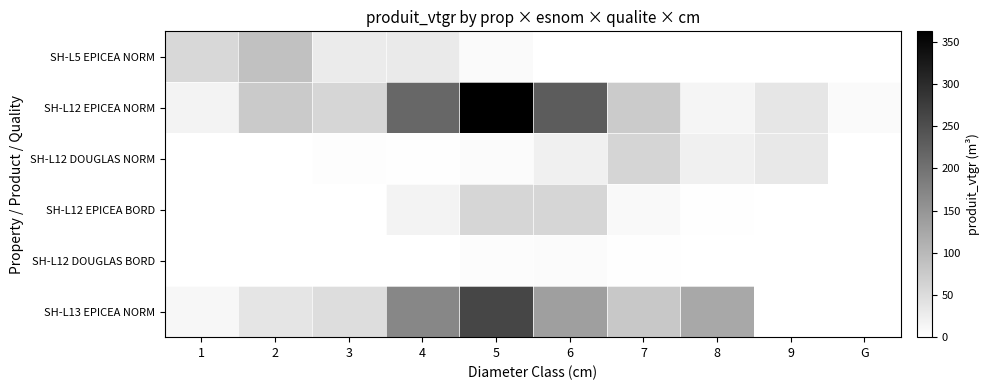

What is the approximate value of SH-L12 DOUGLAS BORD at 7?

2.2